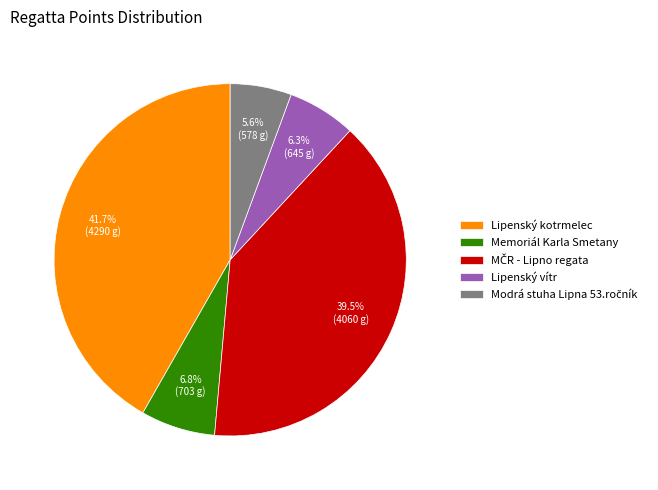

What is the total percentage of Lipenský vítr and Lipenský kotrmelec?

48.0%